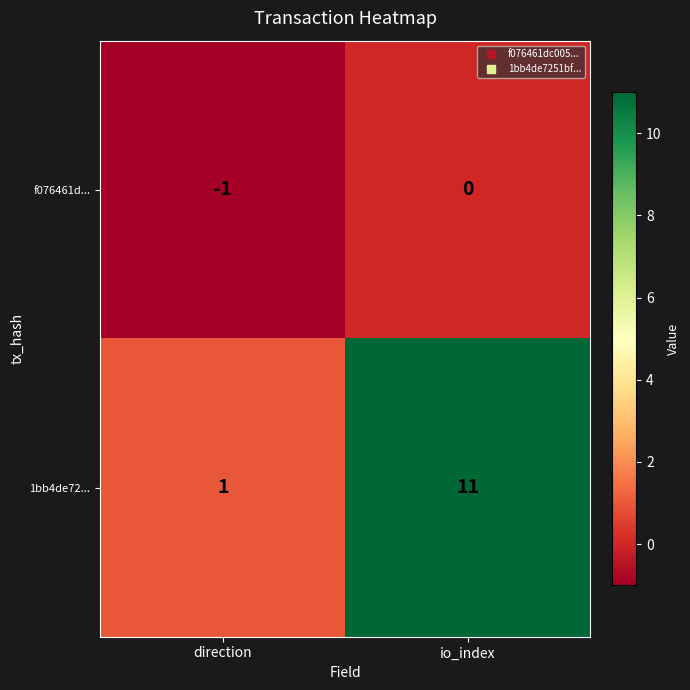

Which series has the widest spread of values?

1bb4de72...